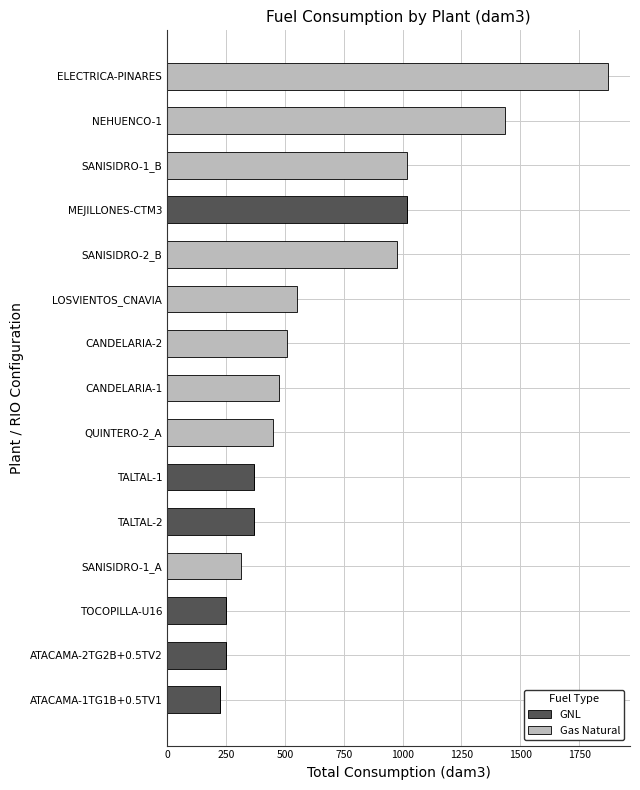

What is the total value across all series at CANDELARIA-1?

477.0